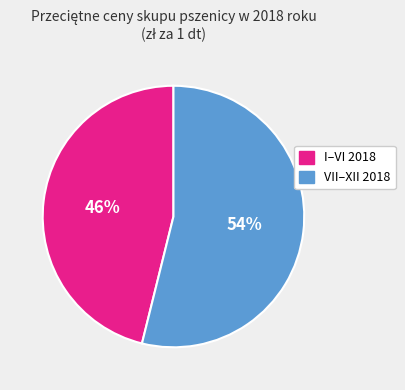

To the nearest percent, what is the average slice percentage?

50%